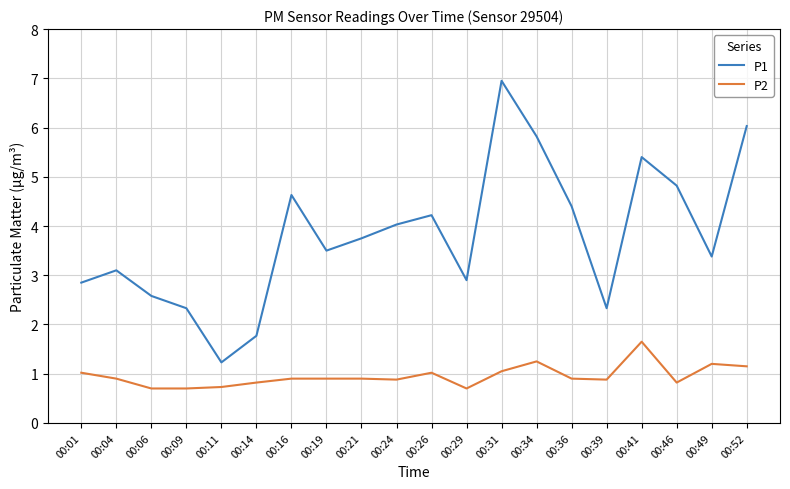

What is the average value of the P1 series?

3.8